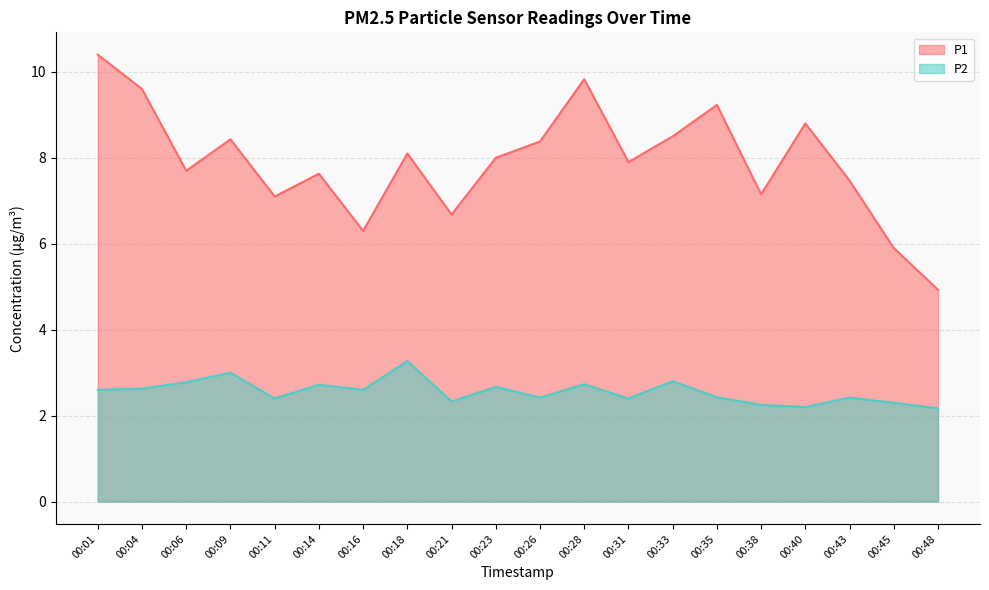

Between 00:11 and 00:26, which is larger?

00:26